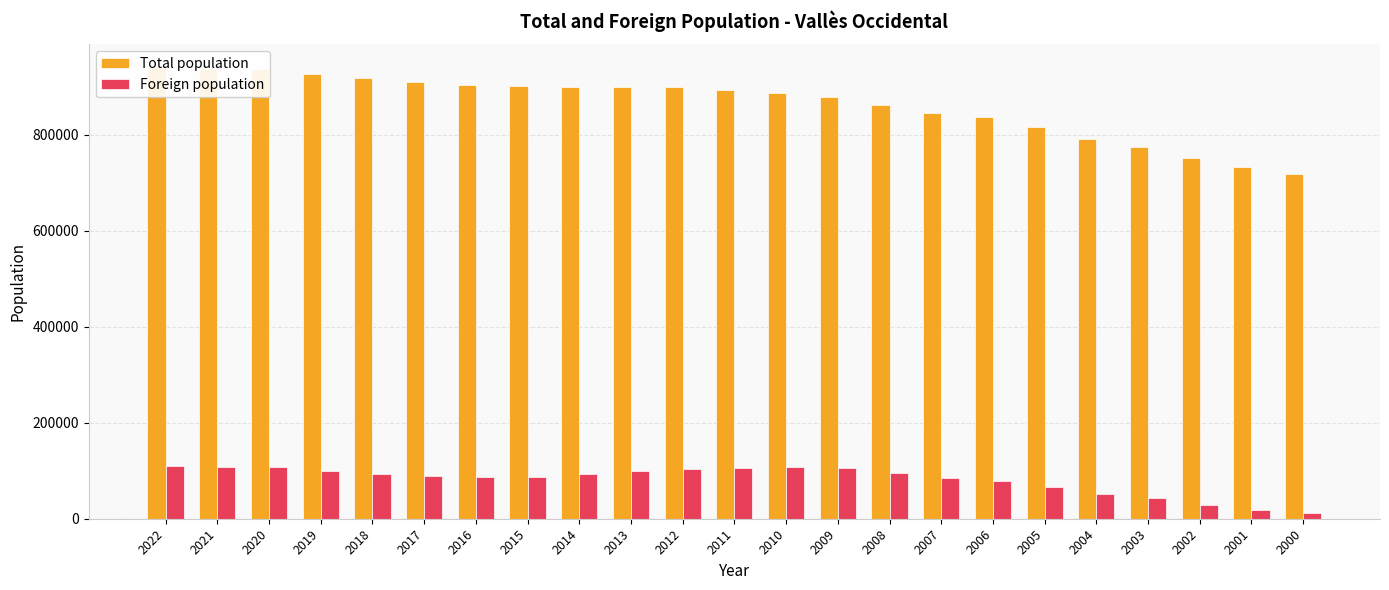

What is the value of the Foreign population bar at the 17th from the left?

78346